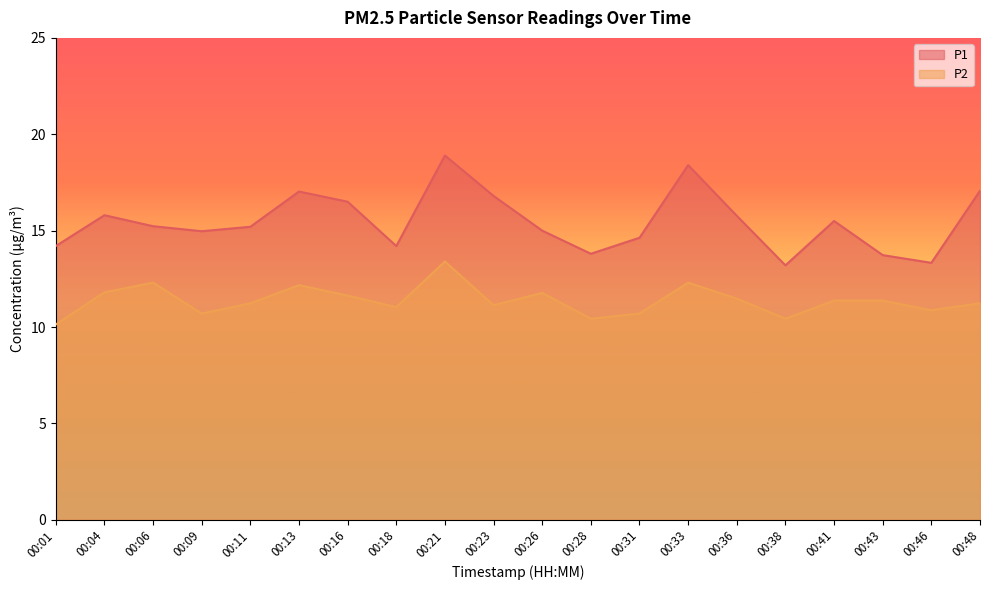

Rank the categories by P2 value from highest to lowest.

00:21, 00:06, 00:33, 00:13, 00:04, 00:26, 00:16, 00:36, 00:41, 00:43, 00:11, 00:48, 00:23, 00:18, 00:46, 00:09, 00:31, 00:28, 00:38, 00:01